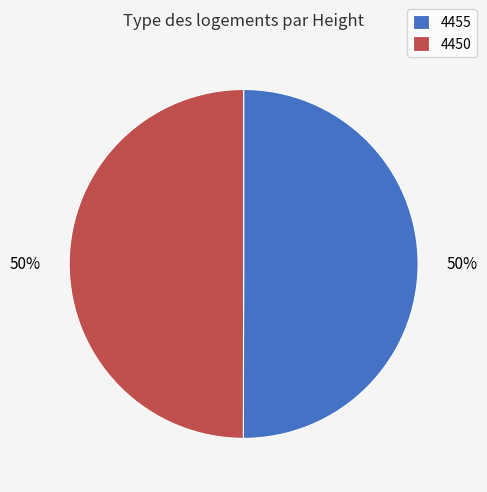

How many slices are in this pie chart?

2